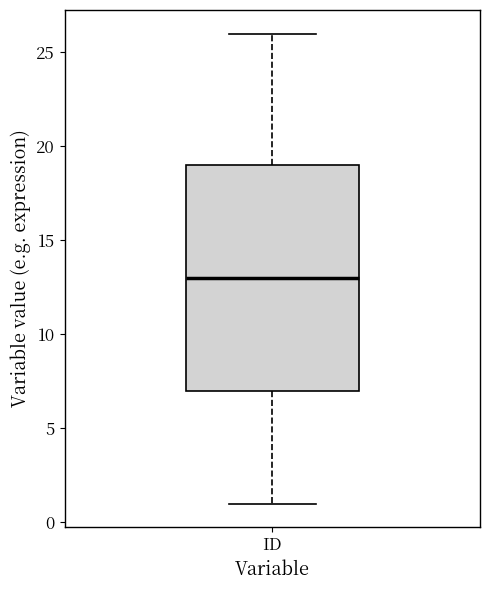

Where is the lower edge of the box for ID on the y-axis? The values are not printed on the chart, so give them approximately, as read against the axis.

7